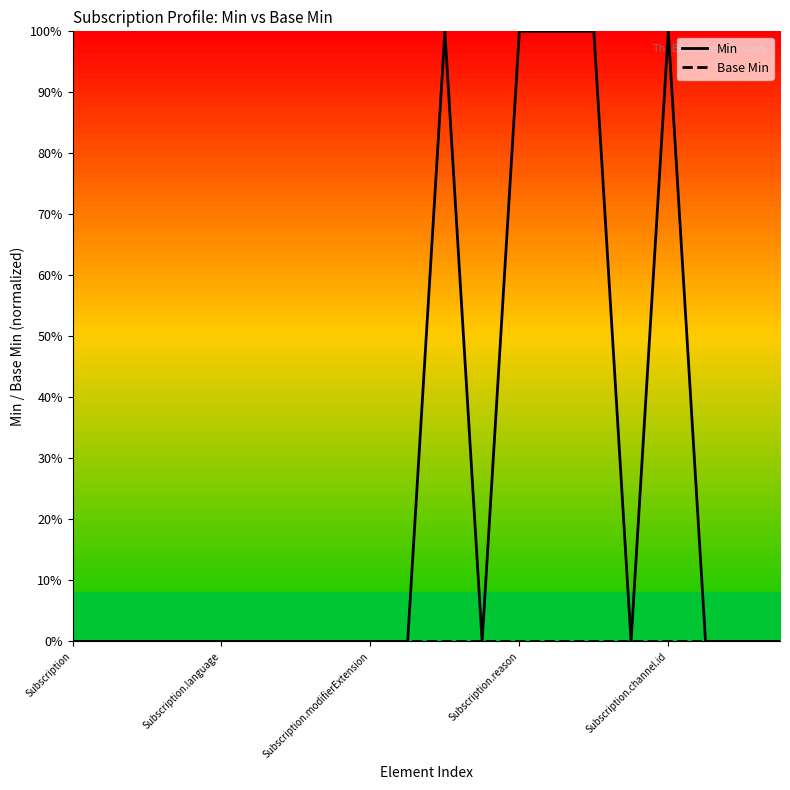

Does the chart display data point markers on the line(s)?

No